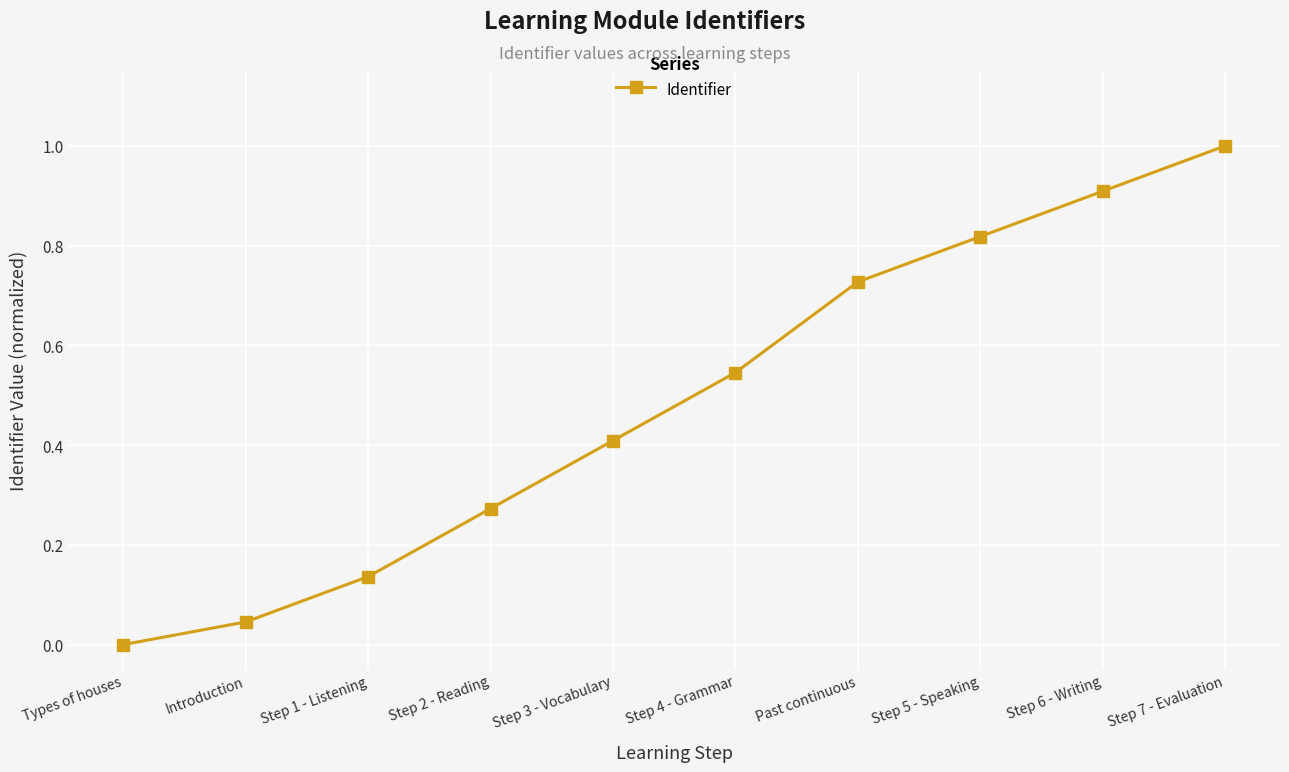

What is the difference between the maximum and second lowest values?

1.0